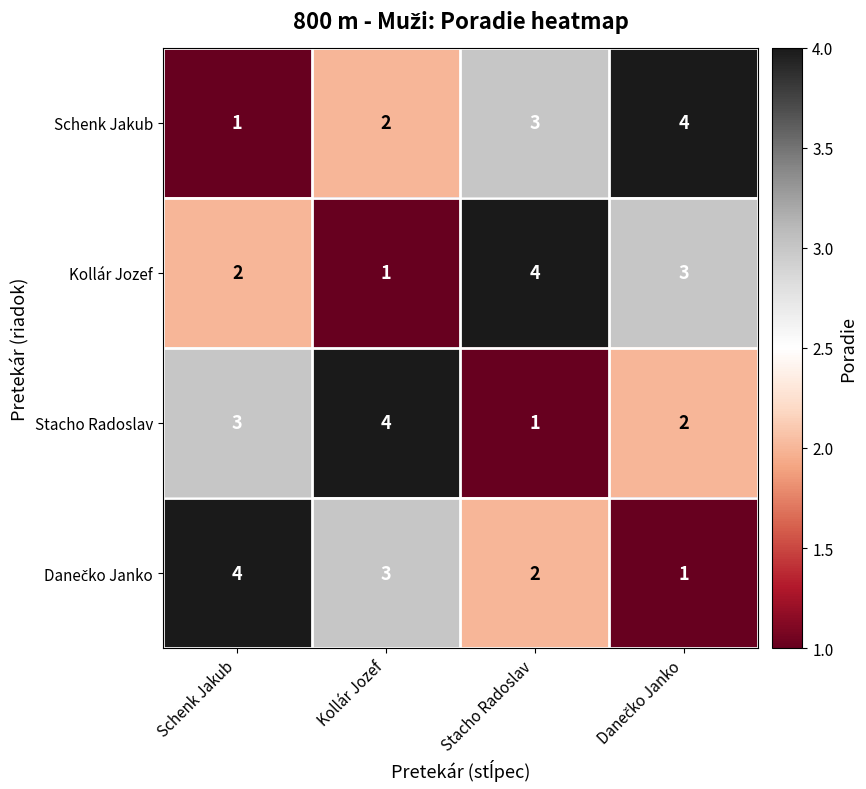

At which label does Stacho Radoslav reach its peak?

Kollár Jozef